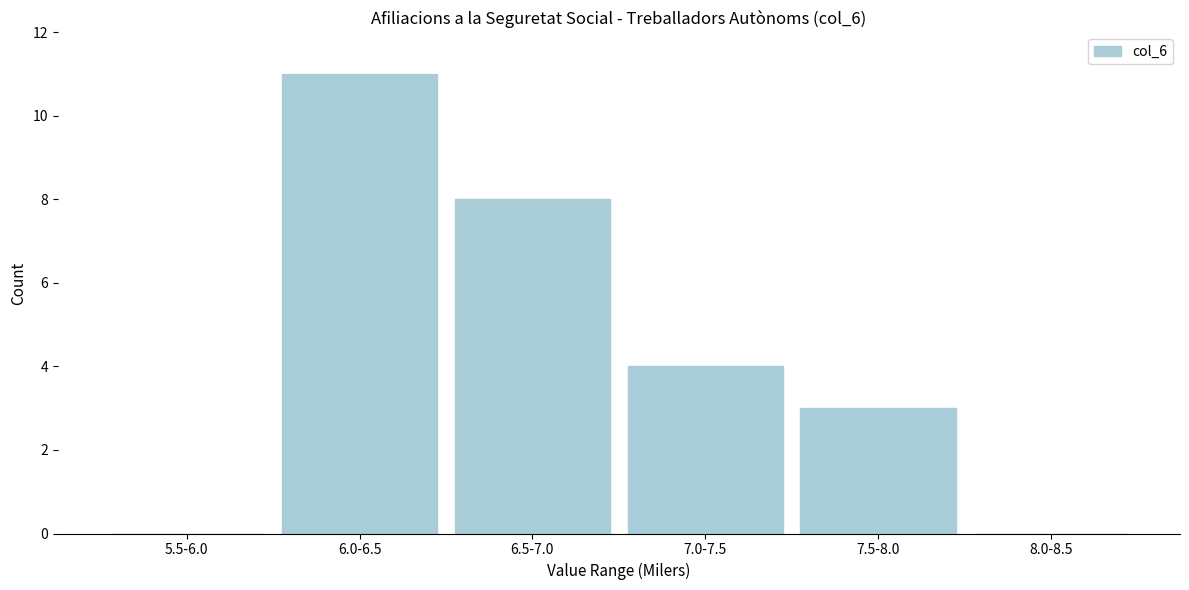

Reading left to right, extract all data points from this chart.

5.5-6.0=0	6.0-6.5=11	6.5-7.0=8	7.0-7.5=4	7.5-8.0=3	8.0-8.5=0